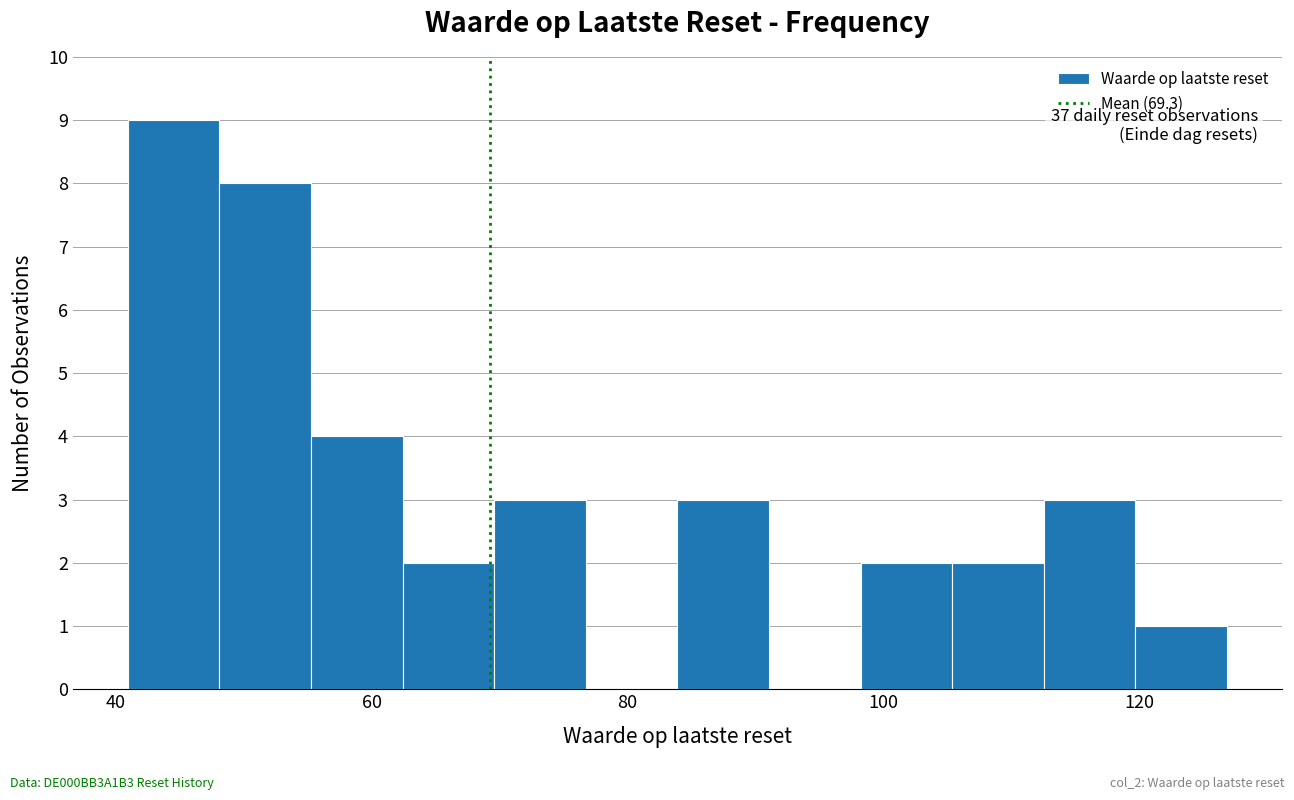

Read against the x-axis, roughly where is the centre of the tallest bar?

44